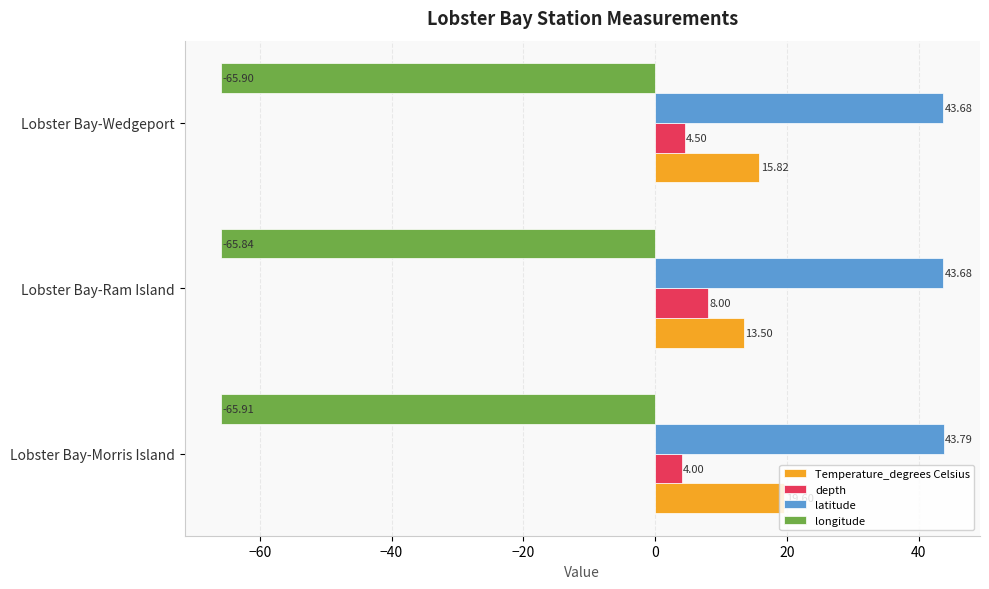

What is the spread (max minus min) of values at Lobster Bay-Wedgeport?

109.6